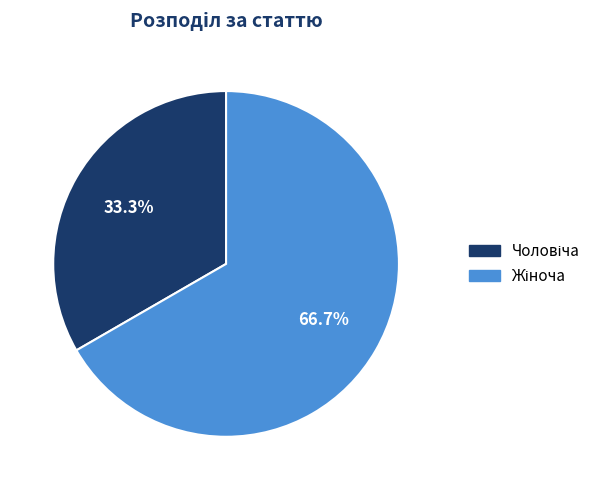

To the nearest percent, what is the difference between the largest and smallest slice percentages?

33%